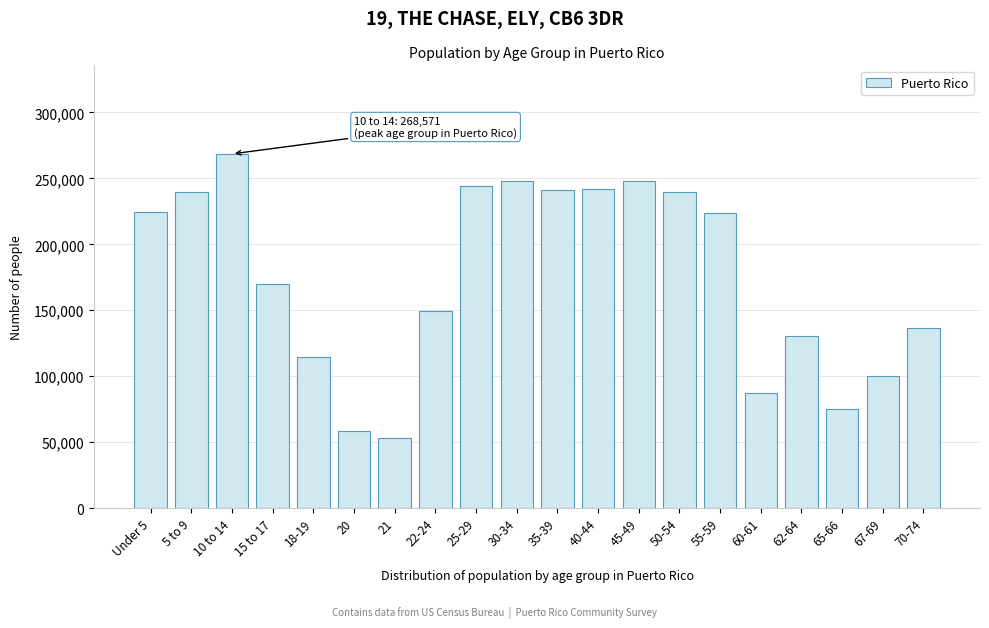

Where is the data nearest to the value 160837?

15 to 17